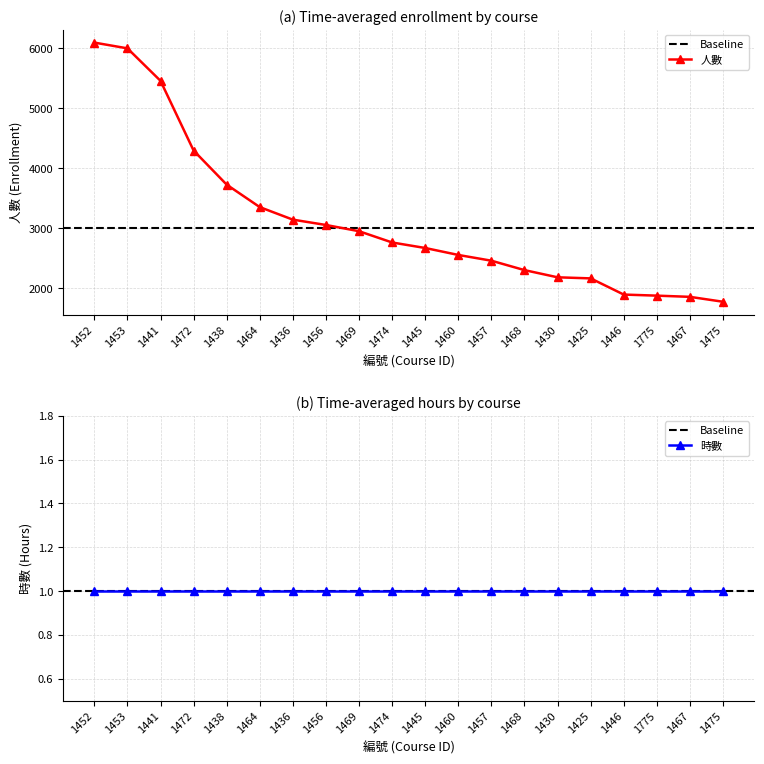

Rank the categories by value from highest to lowest.

1452, 1453, 1441, 1472, 1438, 1464, 1436, 1456, 1469, 1474, 1445, 1460, 1457, 1468, 1430, 1425, 1446, 1775, 1467, 1475